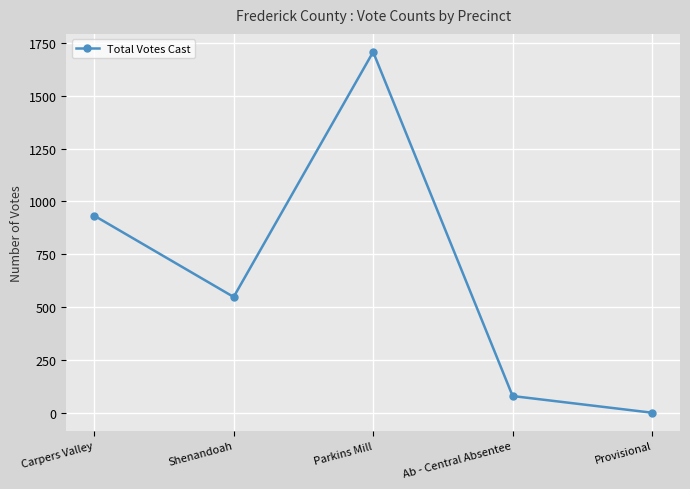

Count the number of categories in the chart.

5